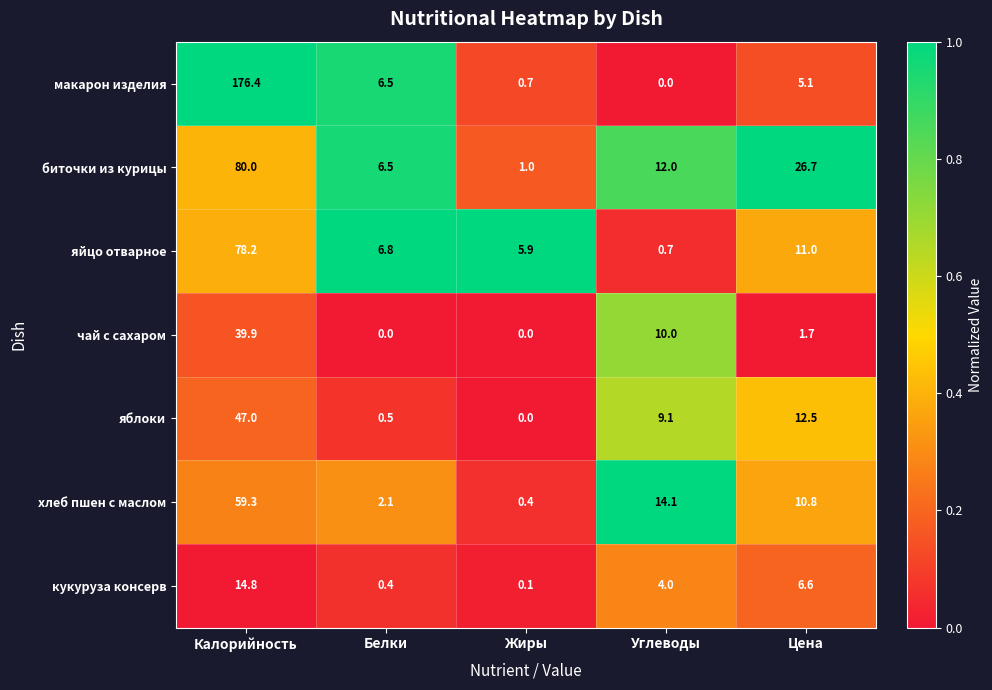

What is the difference between the кукуруза консерв values at Белки and Цена?

6.2